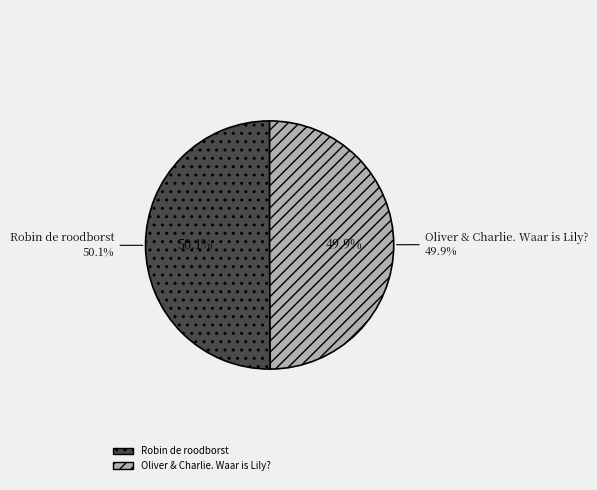

To the nearest percent, what is the average slice percentage?

50%